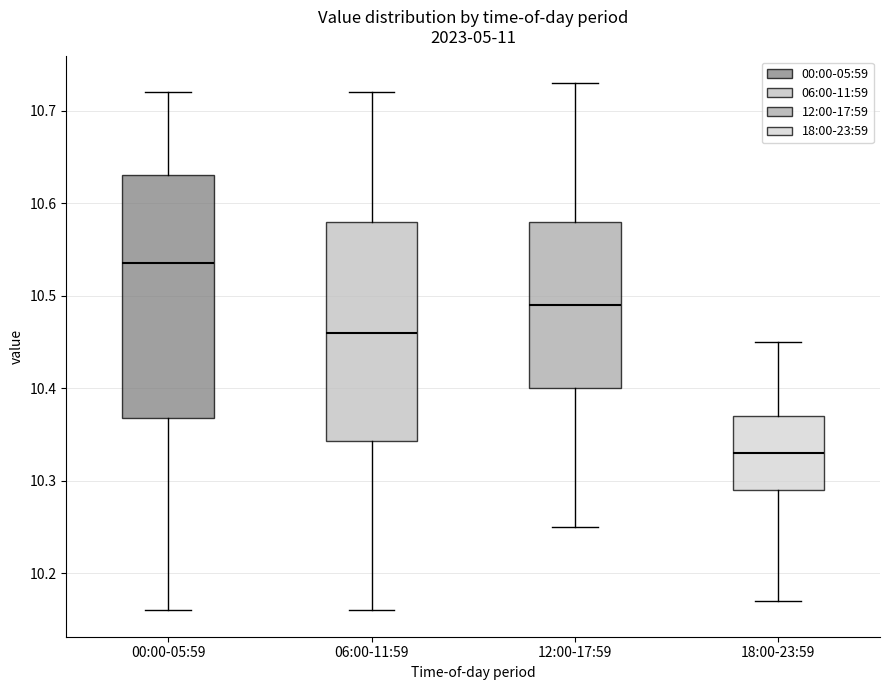

Reading left to right, transcribe this box plot: for each box, give where its median line is, the range the box spans, and where its two whiskers end, as read against the y-axis. The values are not printed on the chart, so give them approximately, as read against the axis.

00:00-05:59: median 10.54, box 10.37 to 10.63, whiskers 10.16 to 10.72
06:00-11:59: median 10.46, box 10.34 to 10.58, whiskers 10.16 to 10.72
12:00-17:59: median 10.49, box 10.40 to 10.58, whiskers 10.25 to 10.73
18:00-23:59: median 10.33, box 10.29 to 10.37, whiskers 10.17 to 10.45